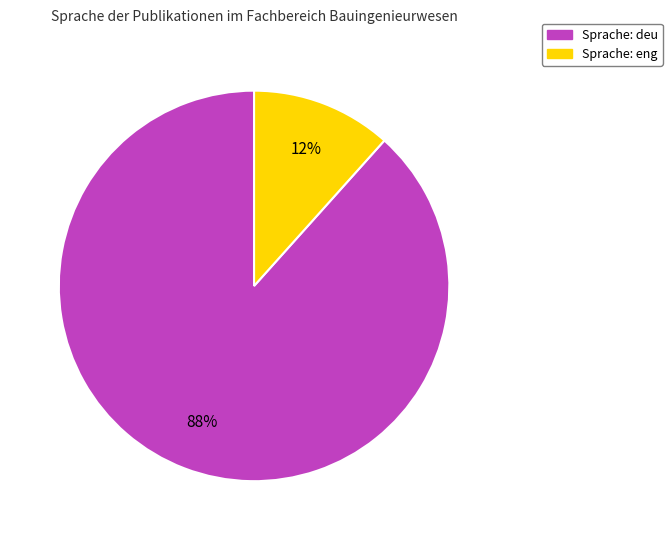

Is there a majority slice in this chart?

Yes